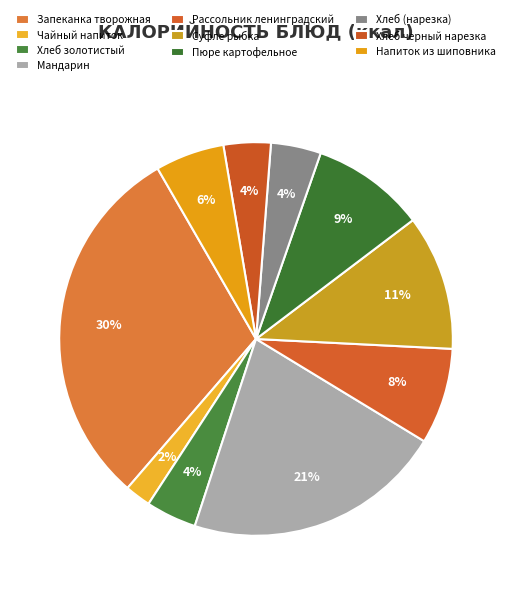

Is there any slice that represents more than half of the pie?

No